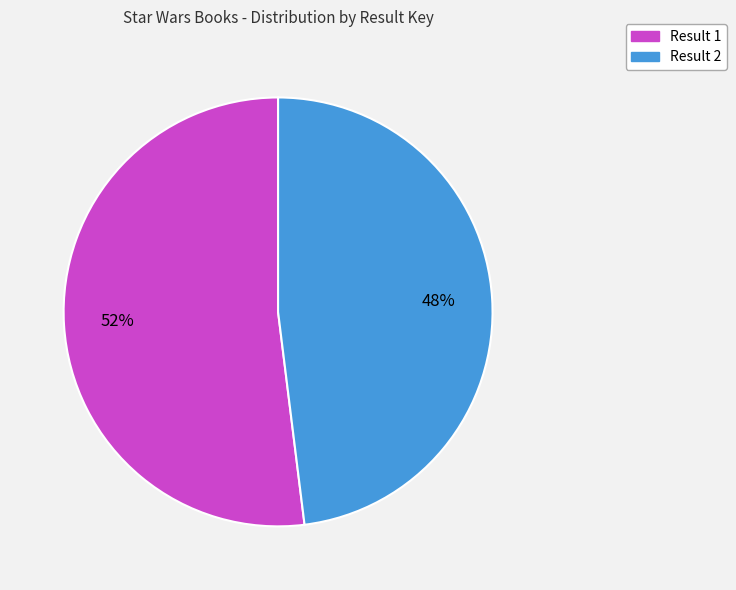

To the nearest percent, what is the difference between the largest and smallest slice percentages?

4%